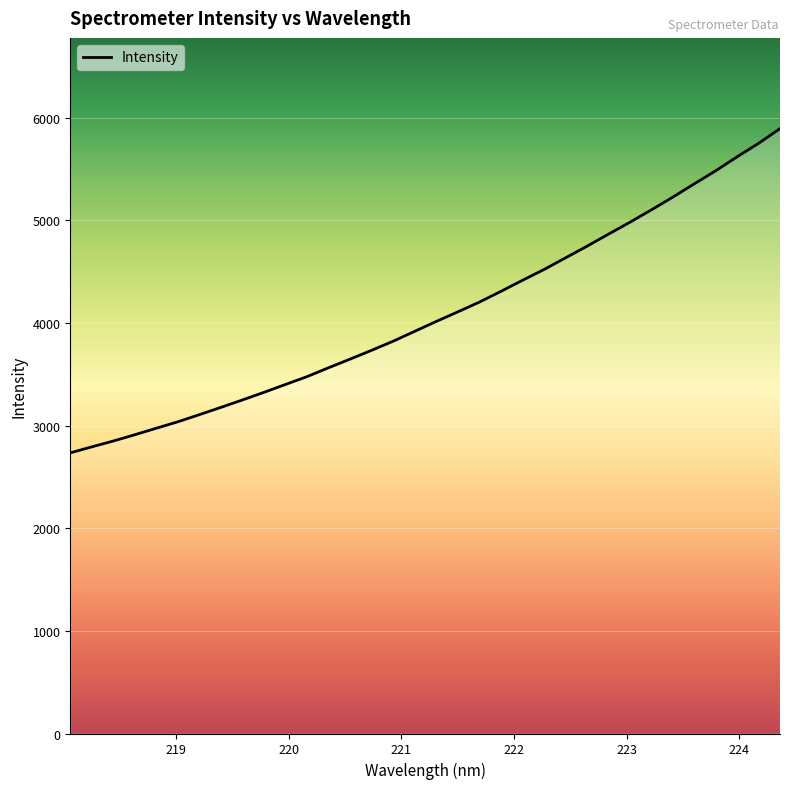

What is the smallest value displayed?

2734.3